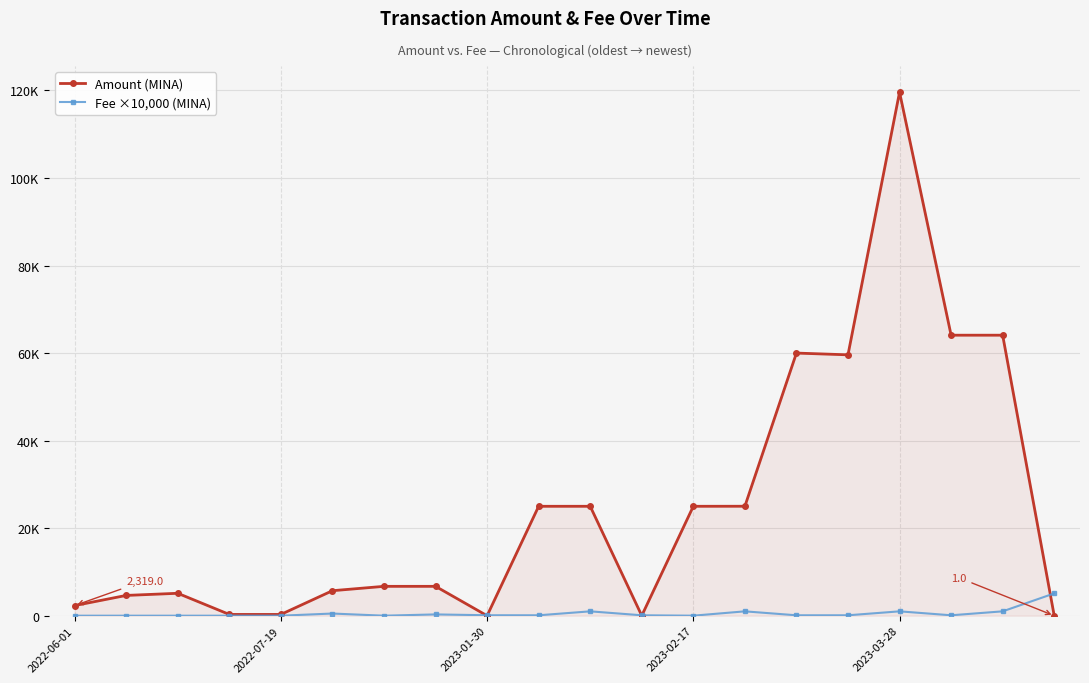

Is this an area chart (filled region under the line)?

Yes